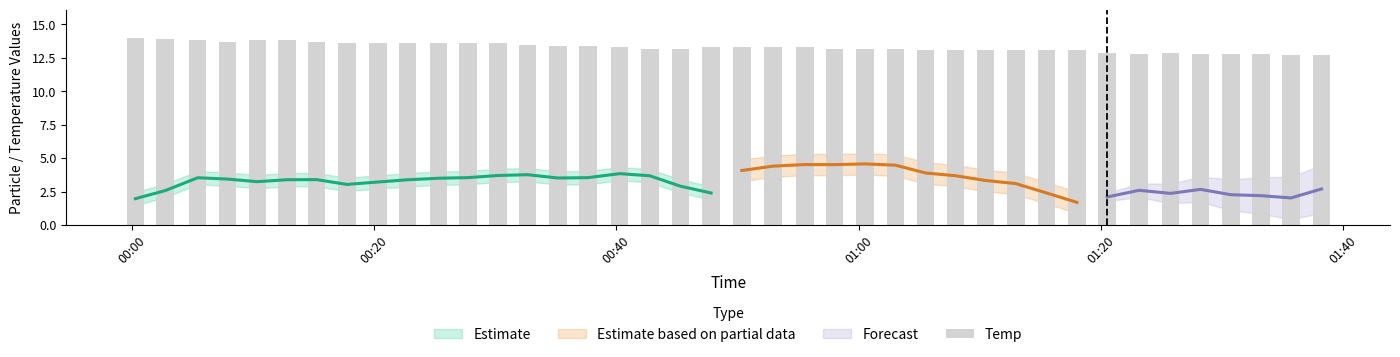

True or false: the data shows 6.8 at 00:40.

False